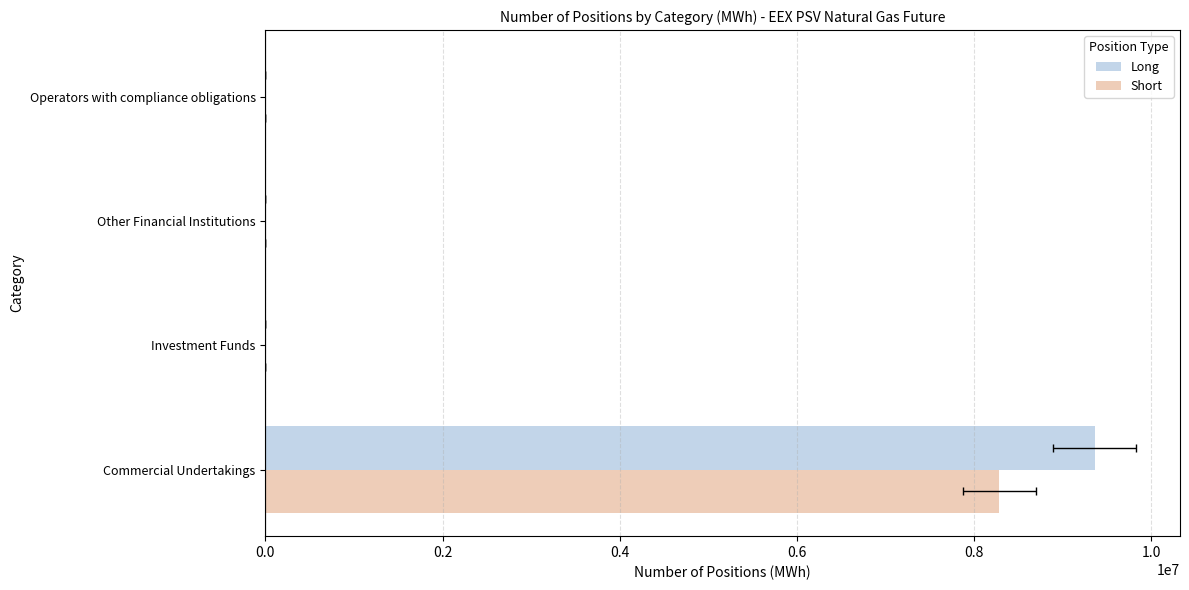

Which series changed the most between Commercial Undertakings and Investment Funds?

Long